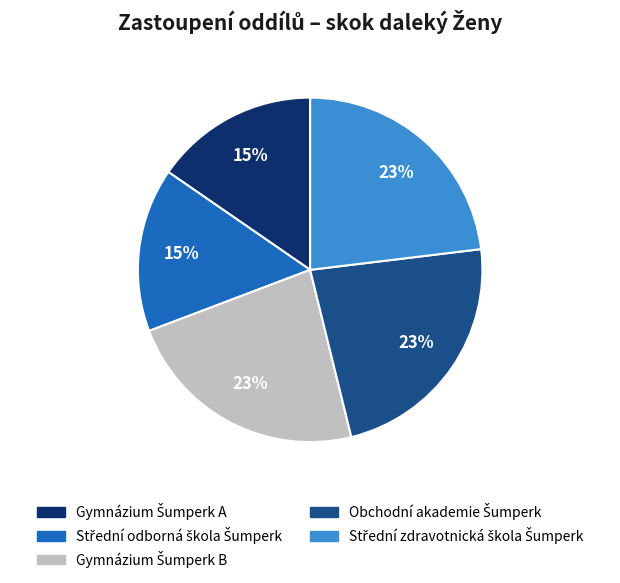

To the nearest percent, what is the difference between the largest and smallest slice percentages?

8%